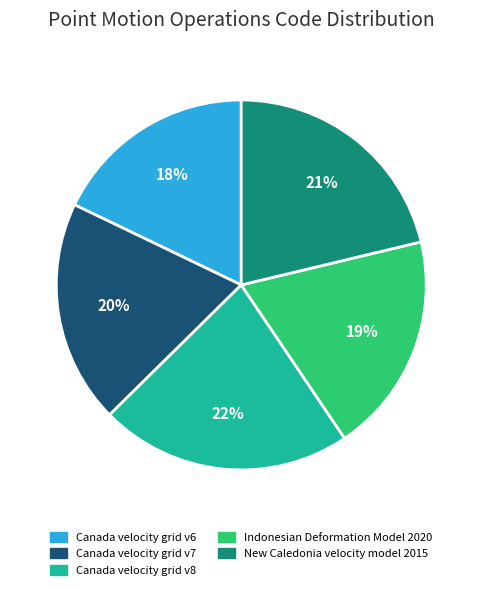

What is the ratio of the value at Canada velocity grid v6 to the value at Indonesian Deformation Model 2020?

0.9